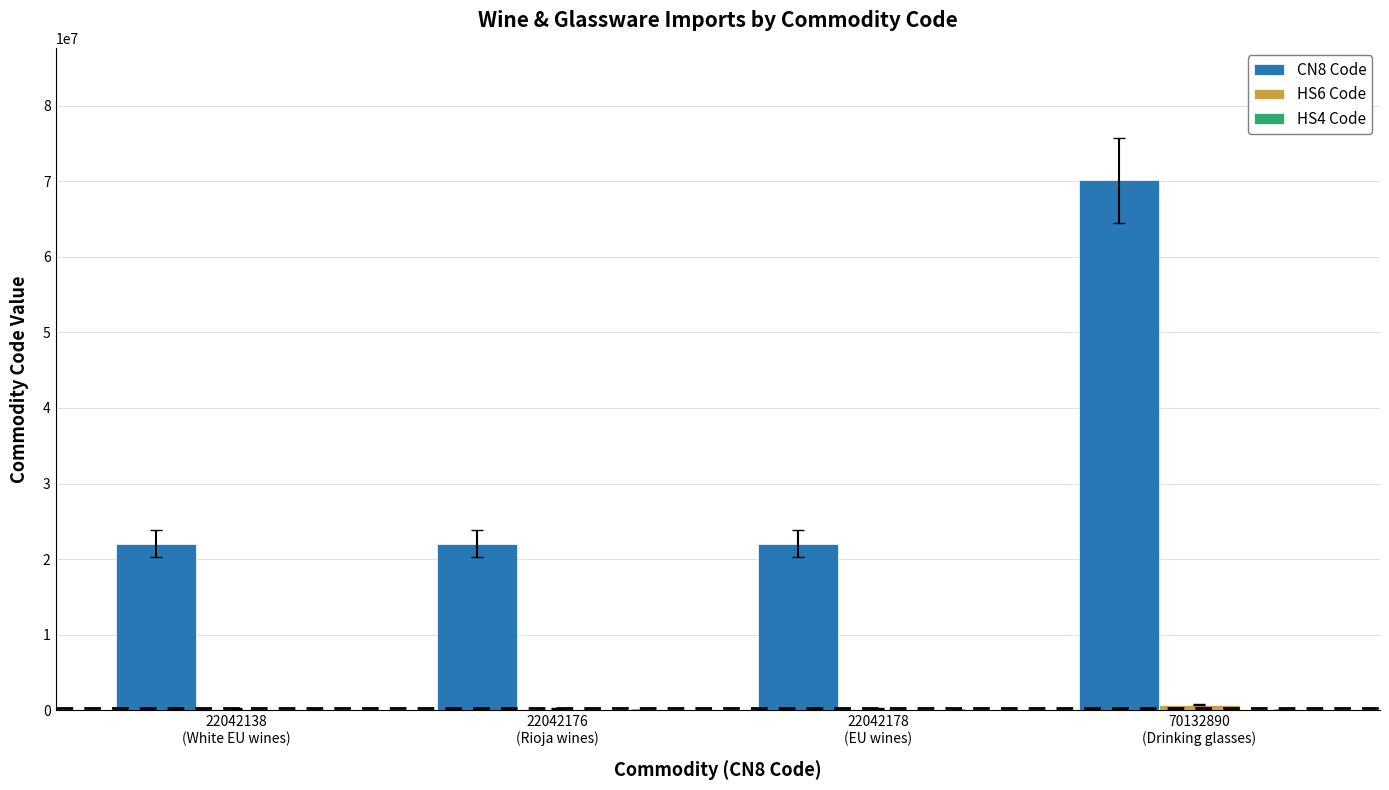

Which series has the largest total across all categories?

CN8 Code